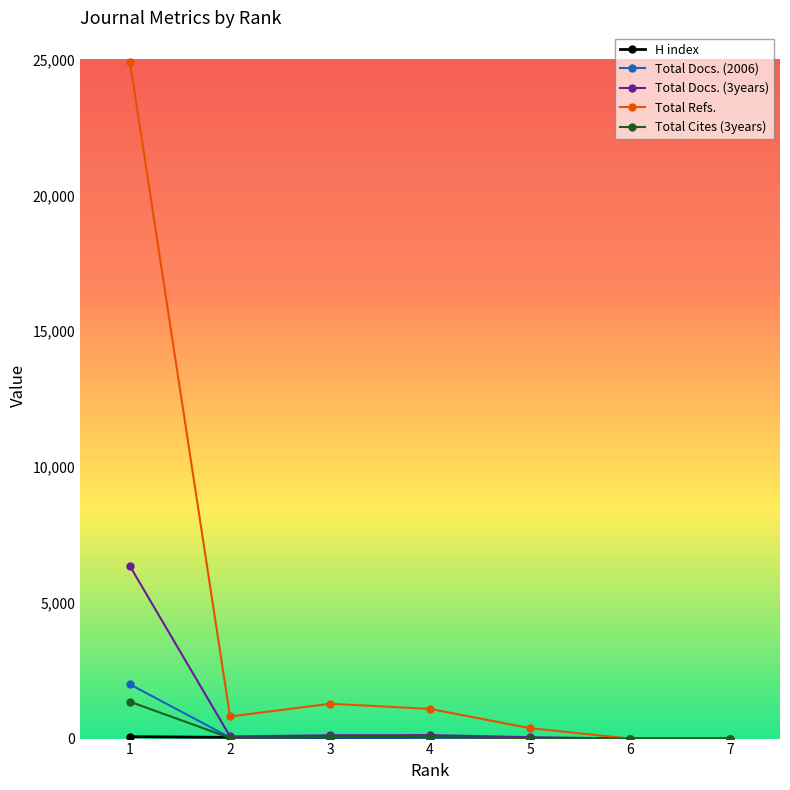

Which series has the largest range (max minus min)?

Total Refs.